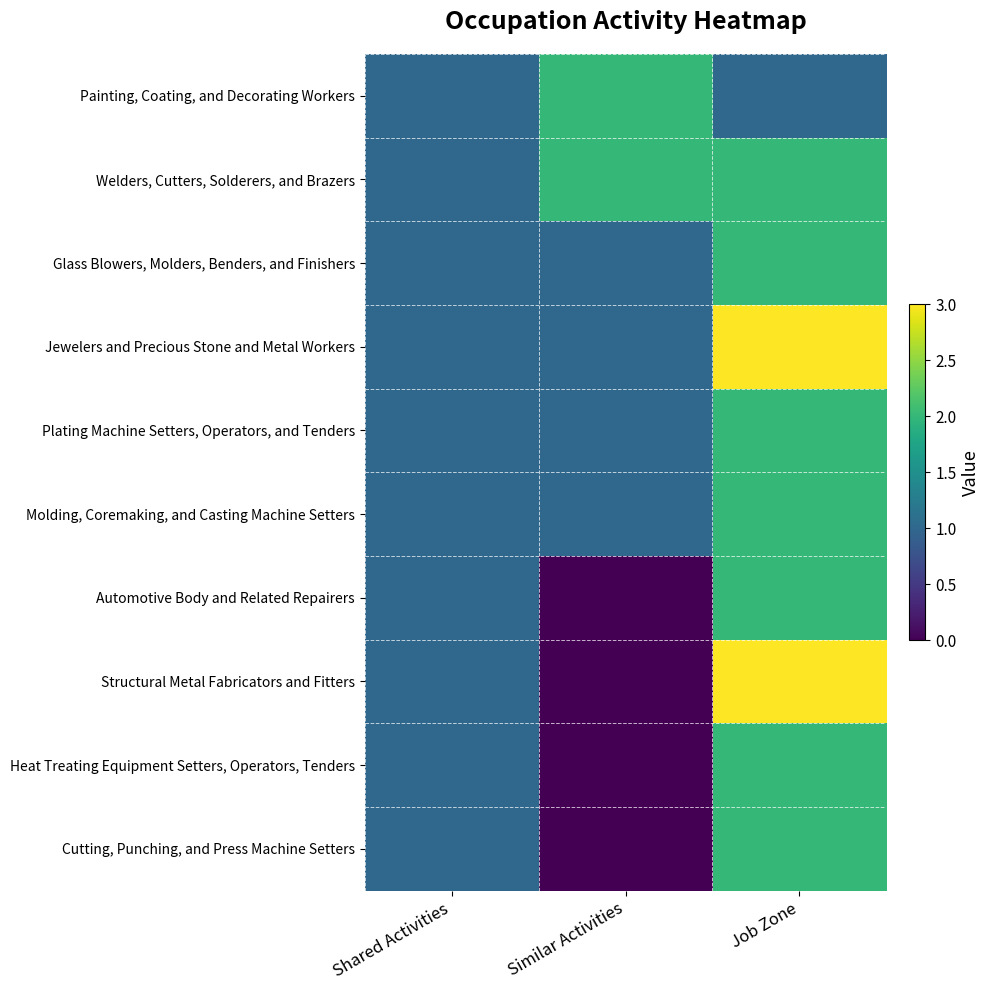

Reading right to left, list all the values displayed in this chart.

Painting, Coating, and Decorating Workers: Job Zone=1	Similar Activities=2	Shared Activities=1
Welders, Cutters, Solderers, and Brazers: Job Zone=2	Similar Activities=2	Shared Activities=1
Glass Blowers, Molders, Benders, and Finishers: Job Zone=2	Similar Activities=1	Shared Activities=1
Jewelers and Precious Stone and Metal Workers: Job Zone=3	Similar Activities=1	Shared Activities=1
Plating Machine Setters, Operators, and Tenders: Job Zone=2	Similar Activities=1	Shared Activities=1
Molding, Coremaking, and Casting Machine Setters: Job Zone=2	Similar Activities=1	Shared Activities=1
Automotive Body and Related Repairers: Job Zone=2	Similar Activities=0	Shared Activities=1
Structural Metal Fabricators and Fitters: Job Zone=3	Similar Activities=0	Shared Activities=1
Heat Treating Equipment Setters, Operators, Tenders: Job Zone=2	Similar Activities=0	Shared Activities=1
Cutting, Punching, and Press Machine Setters: Job Zone=2	Similar Activities=0	Shared Activities=1